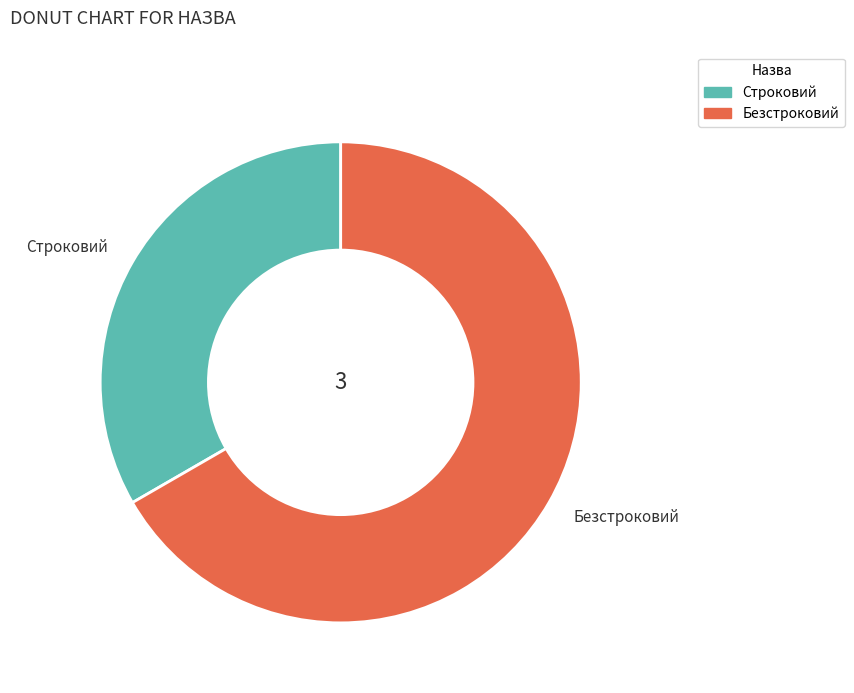

Is there any slice that represents more than half of the pie?

Yes